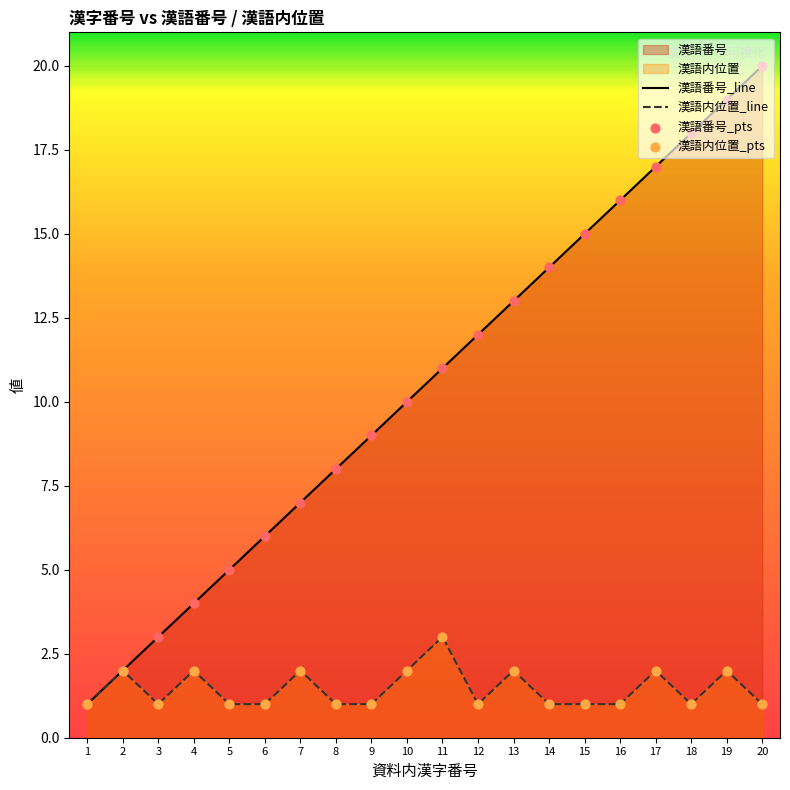

At which category is the sum across all series the highest?

19